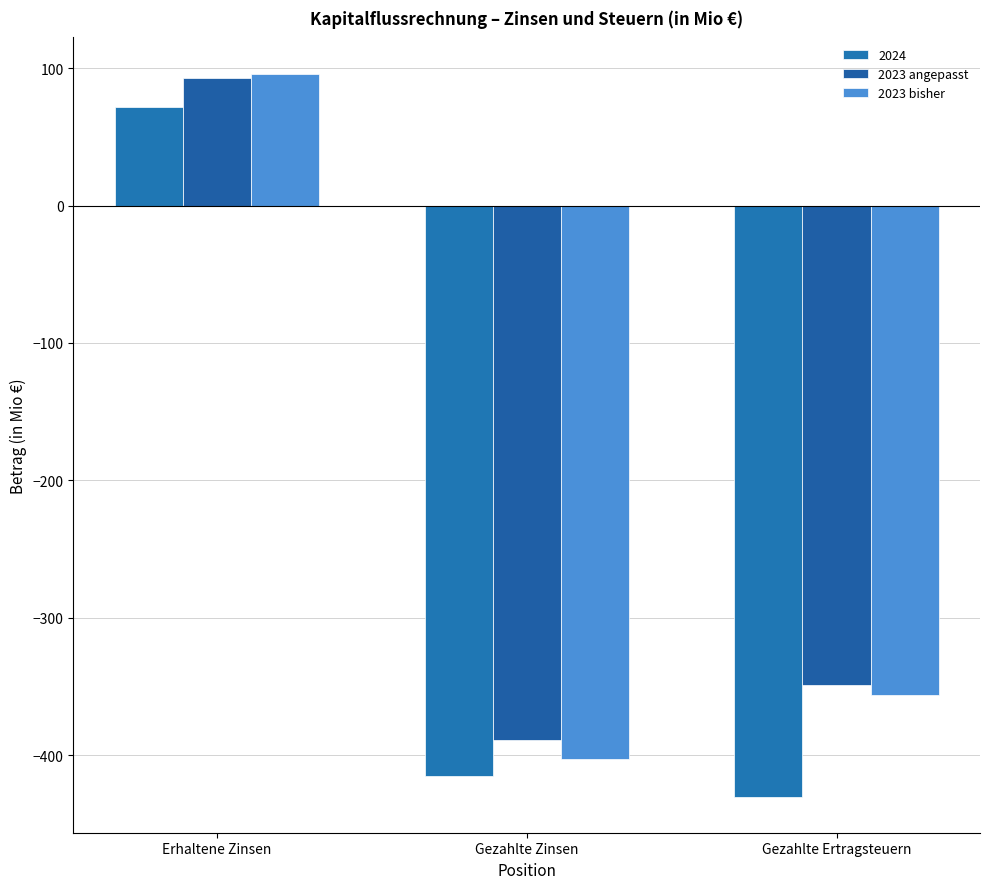

How many positive values does the 2023 angepasst series have?

1